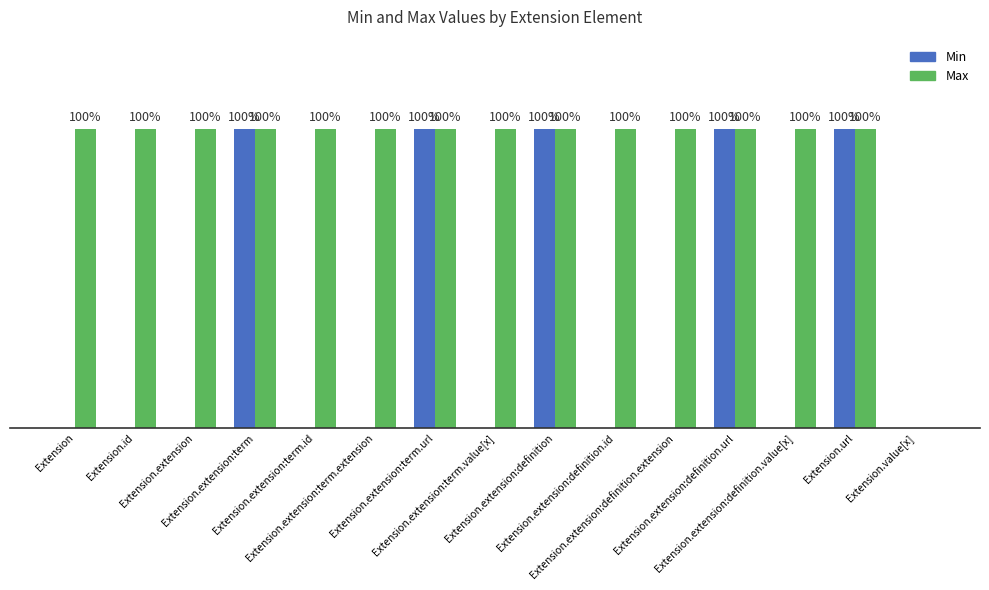

What are all the series names shown in the legend?

Min, Max